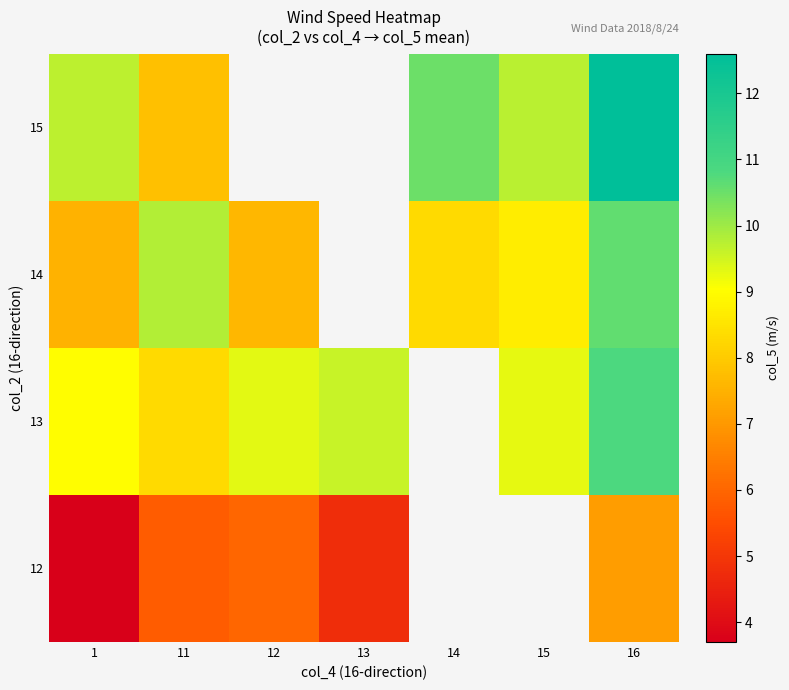

Between 16 and 12, which is larger?

16